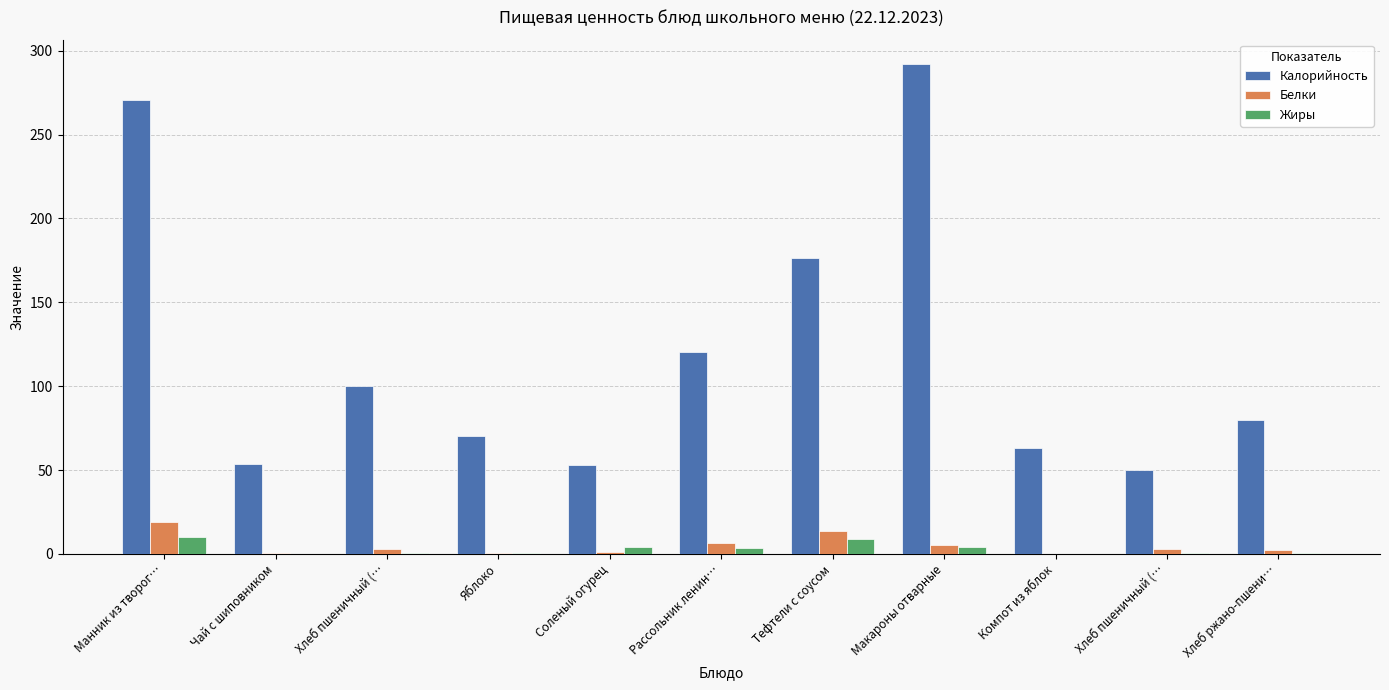

Are the bars grouped side by side (vs. stacked)?

Yes